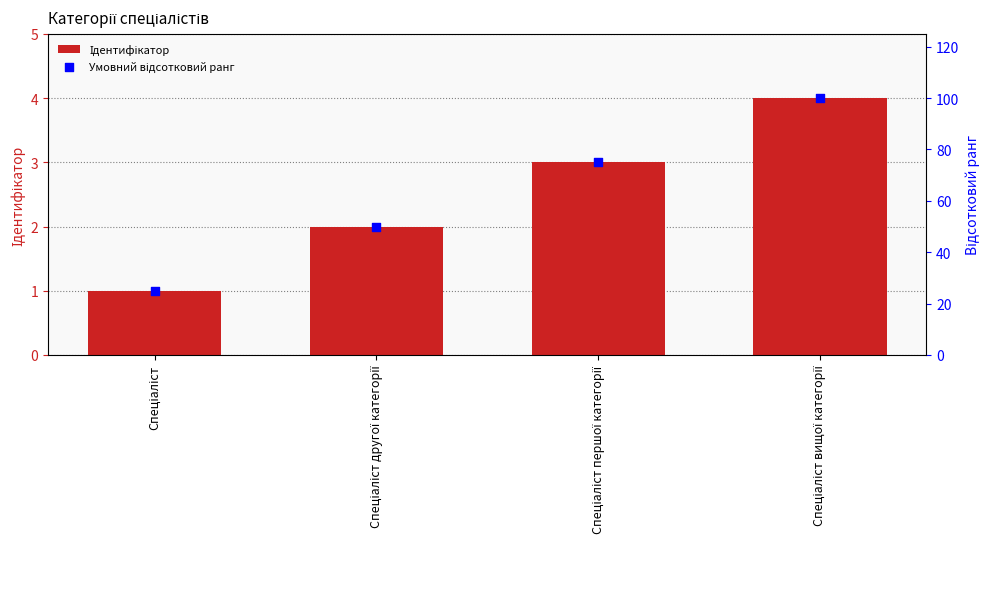

Which series has the largest total across all categories?

Умовний відсотковий ранг